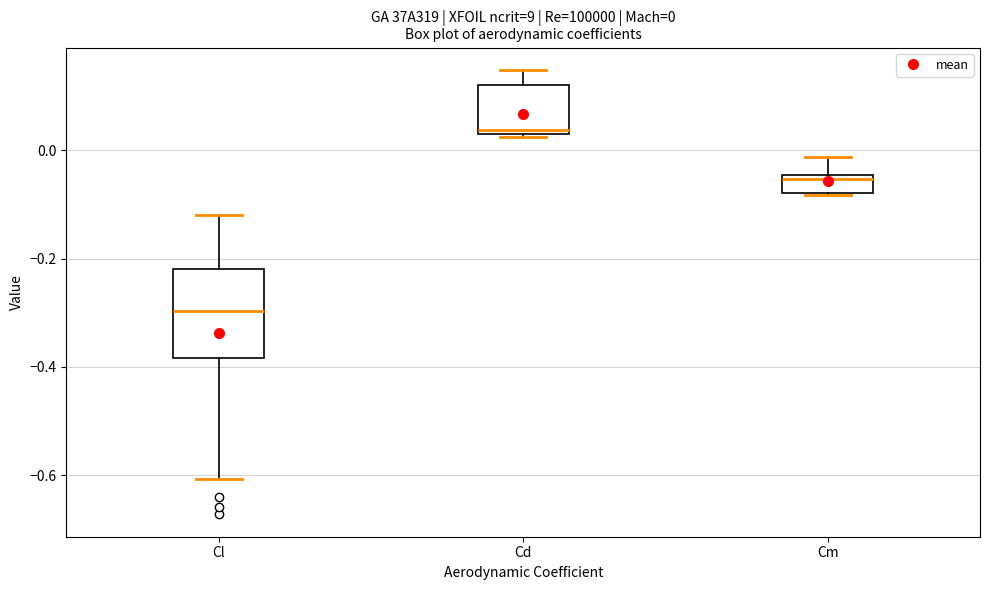

Comparing the boxes themselves (not the whiskers), which one is the tallest?

Cl